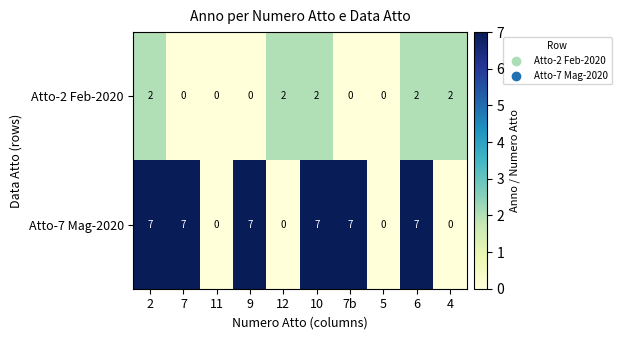

Count the number of categories in the chart.

10